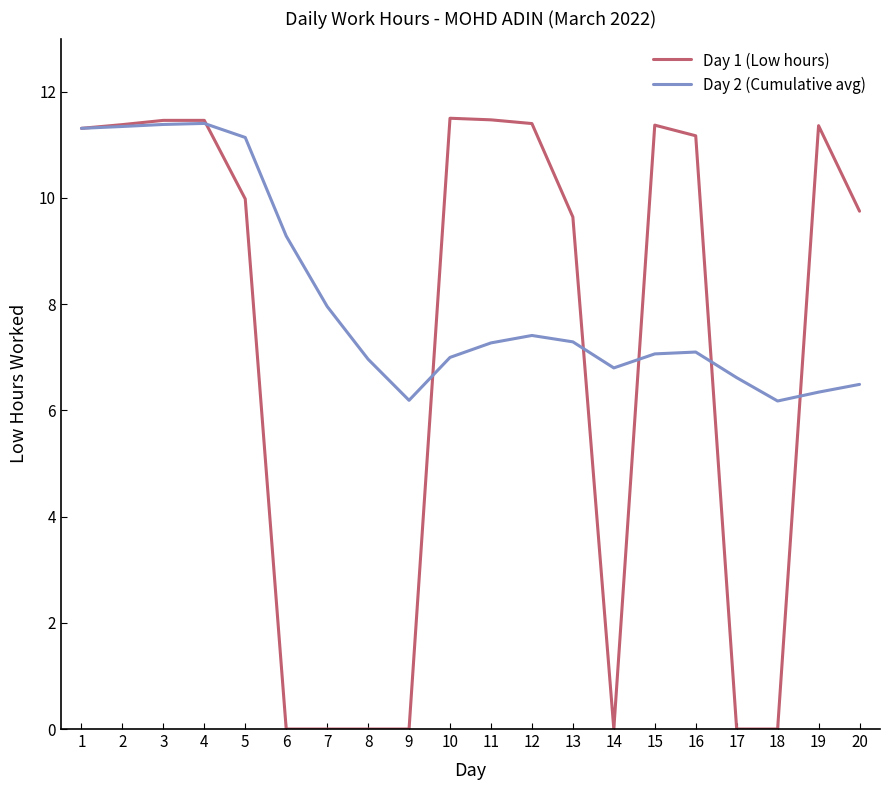

What is the greatest value displayed?

11.5